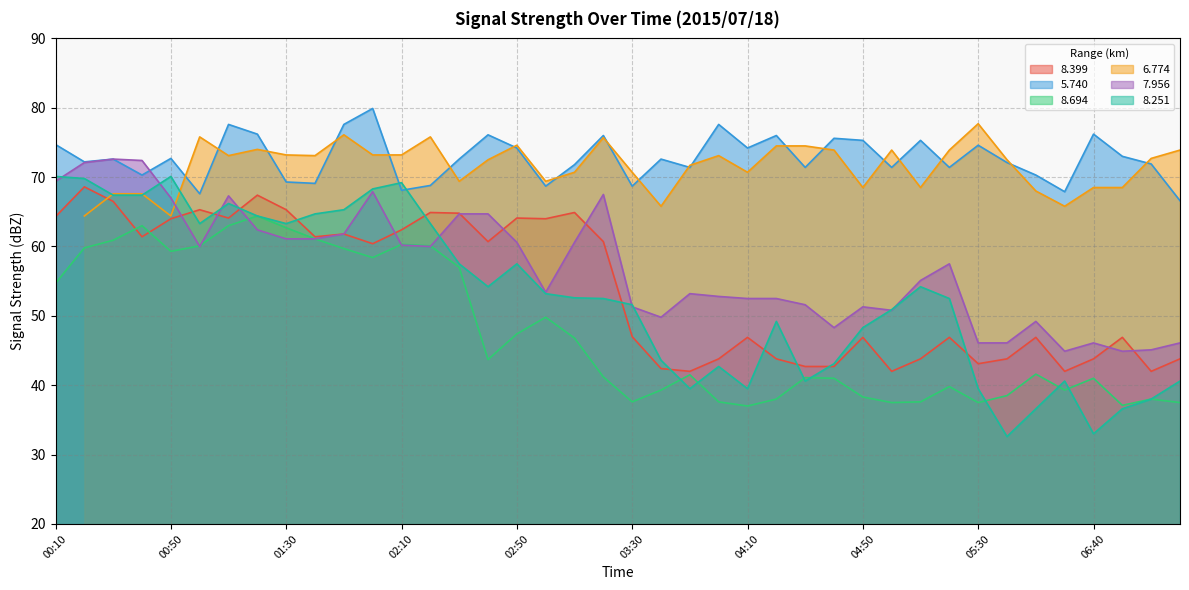

What position from the right is 04:40?

13